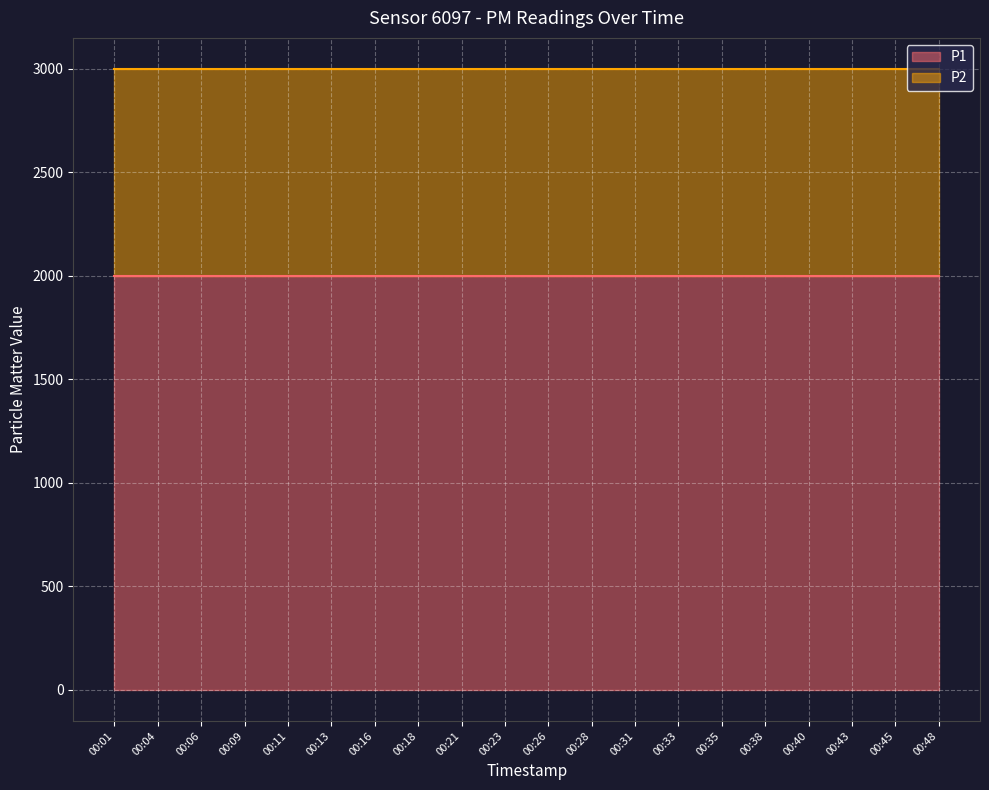

Between 00:28 and 00:40, which series saw the biggest shift?

P1